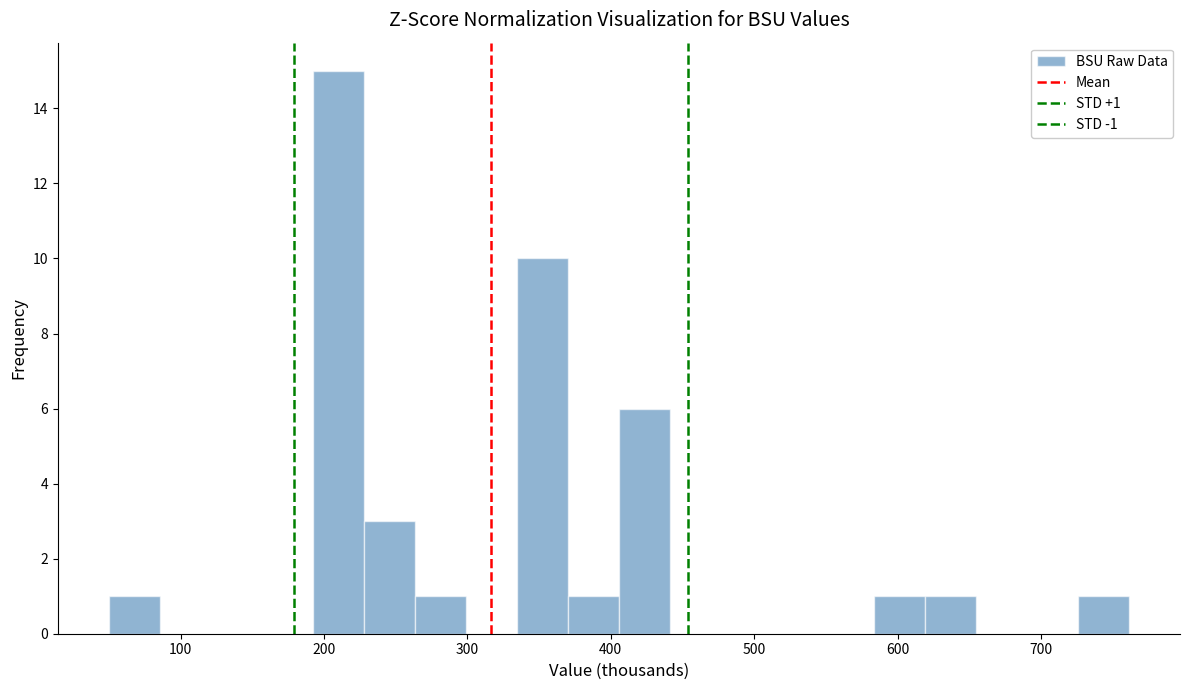

Around what value on the x-axis is the tallest bar? Give the approximate position of its centre, as read against the axis.

210